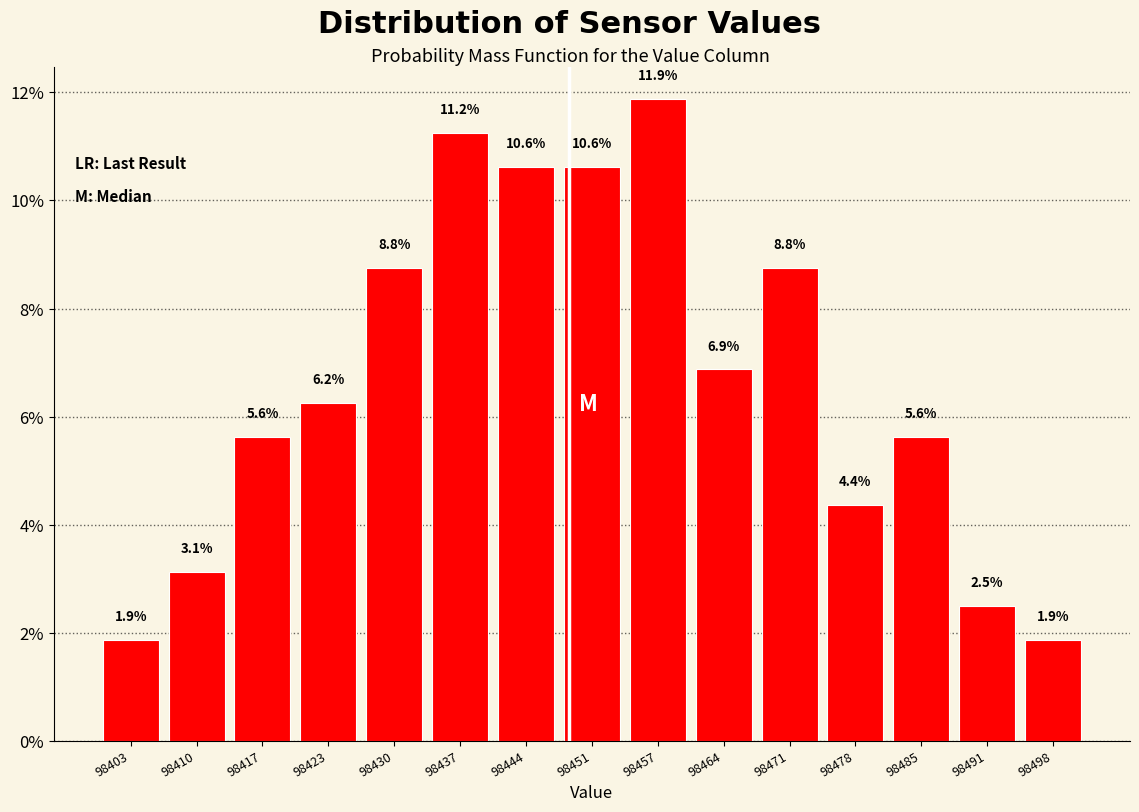

What is the height of the bar covering 98440.8 to 98447.6 on the x-axis? The bar edges are not printed on the chart, so give them approximately, as read against the axis.

10.6